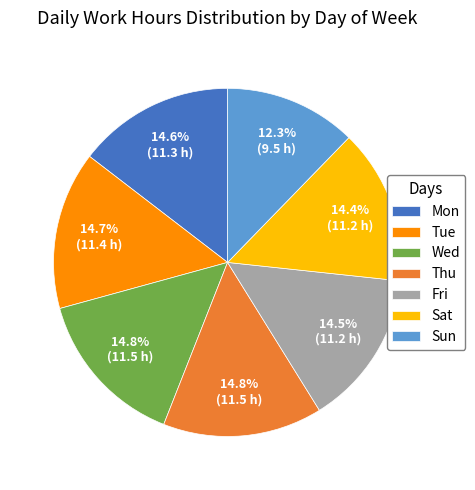

To the nearest percent, what portion does Sat represent?

14%